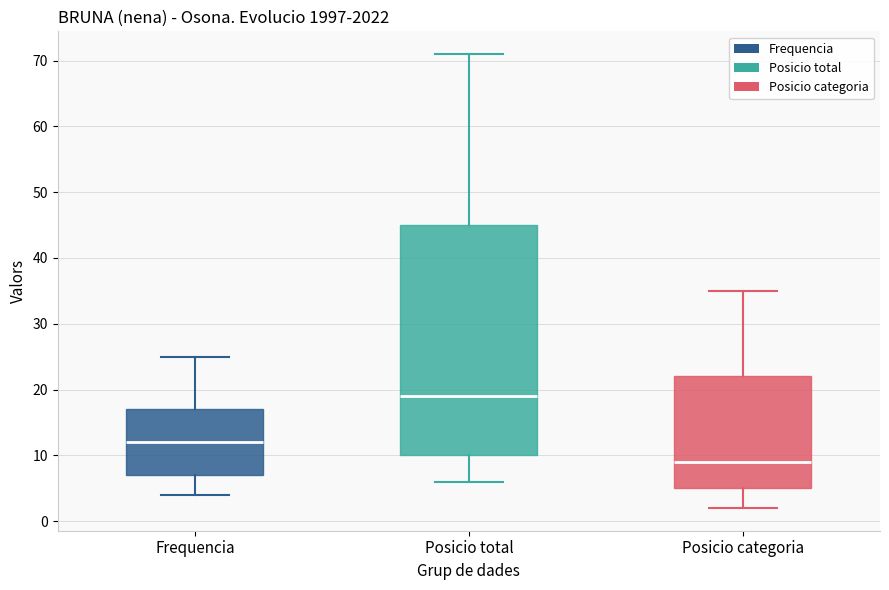

Which box has the highest median line?

Posicio total